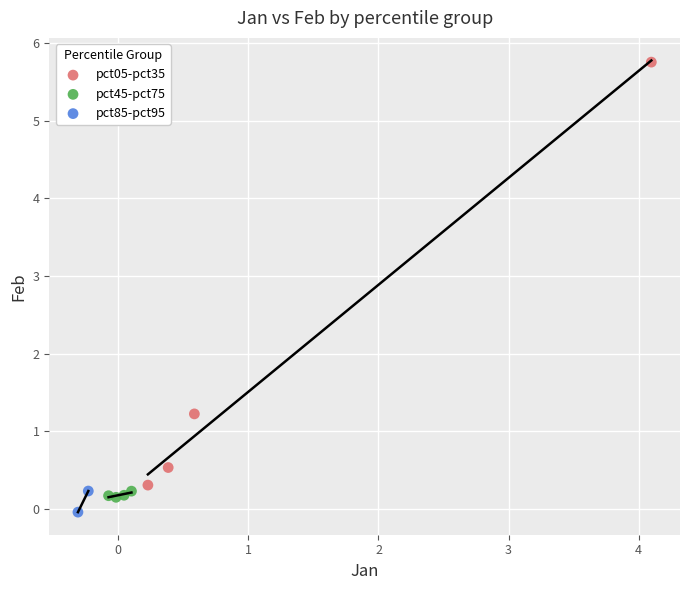

Which series has the widest spread of Y values?

pct05-pct35